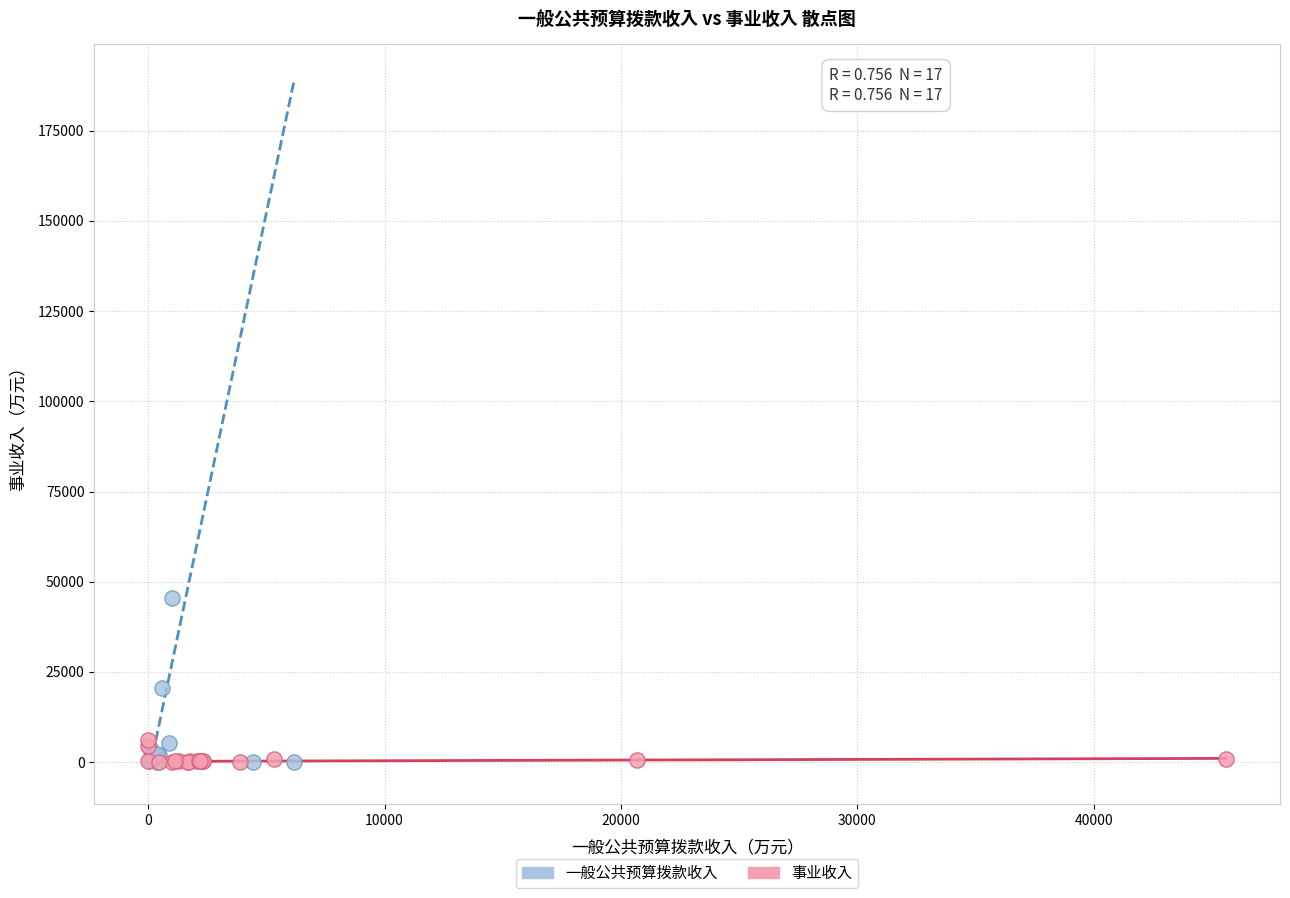

Which series has the widest spread of Y values?

一般公共预算拨款收入